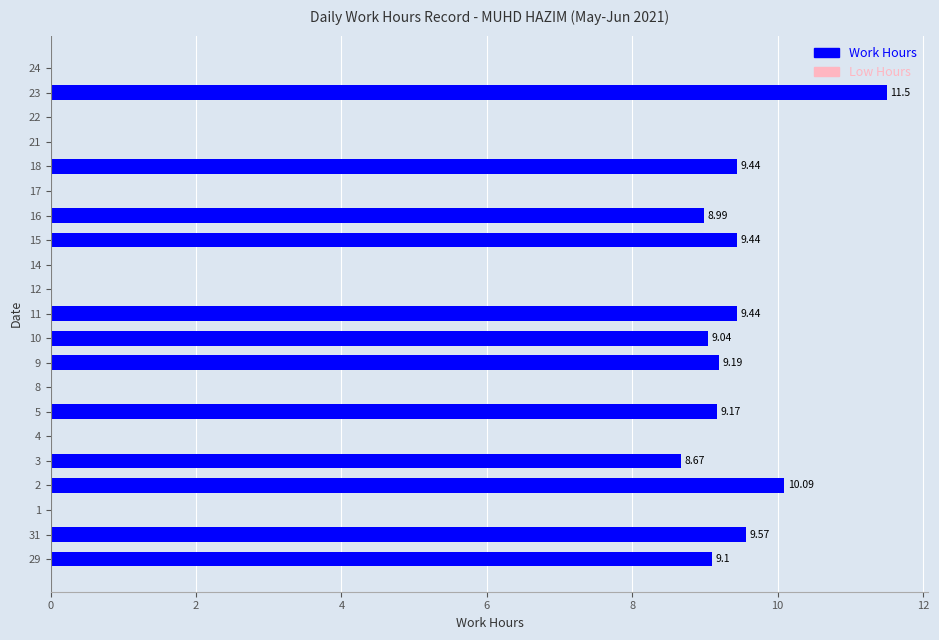

What is the ratio of the value at 23 to the value at 29?

1.3